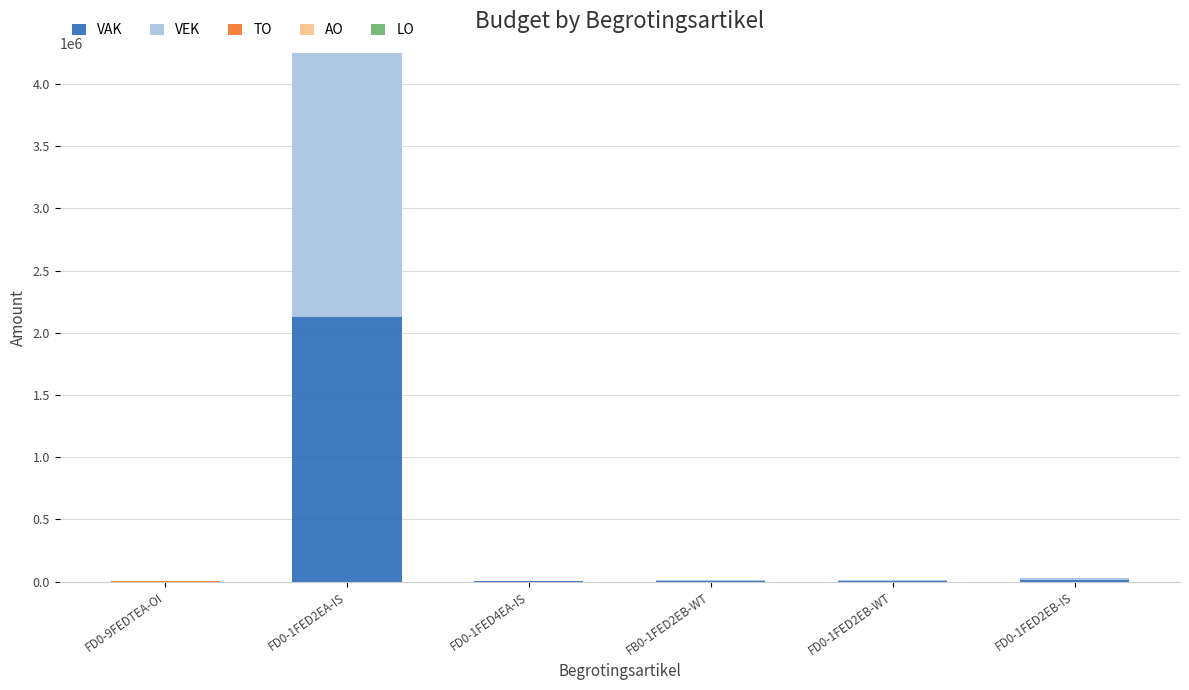

Where is VAK nearest to the value 1062338?

FD0-1FED2EB-IS